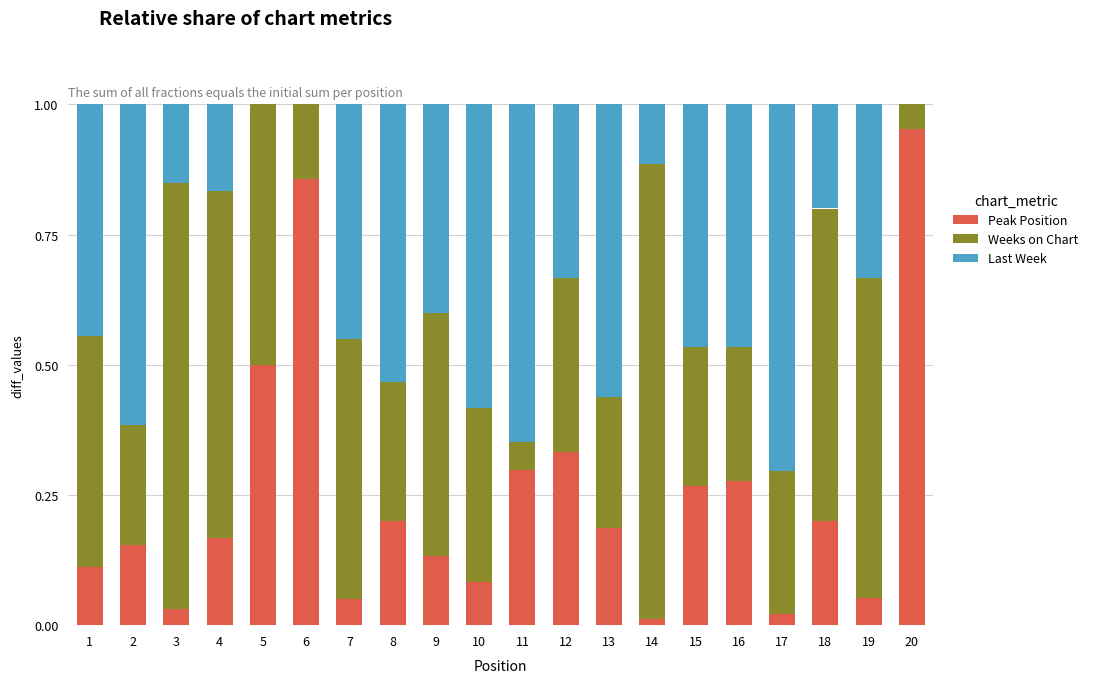

Which series has the widest spread of values?

Peak Position